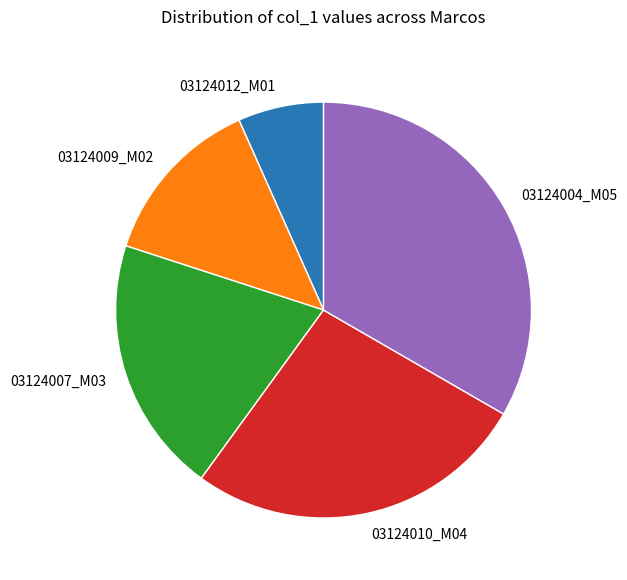

Which slice is the smallest?

03124012_M01